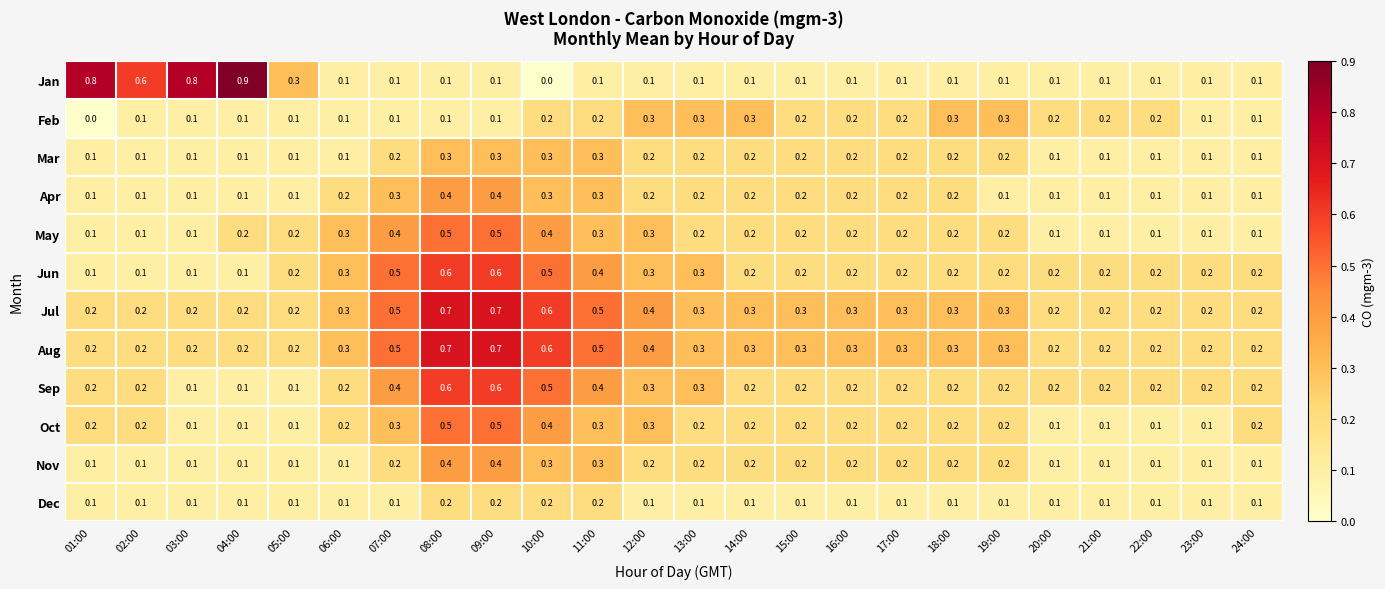

At which category does the chart reach its peak across all series?

04:00